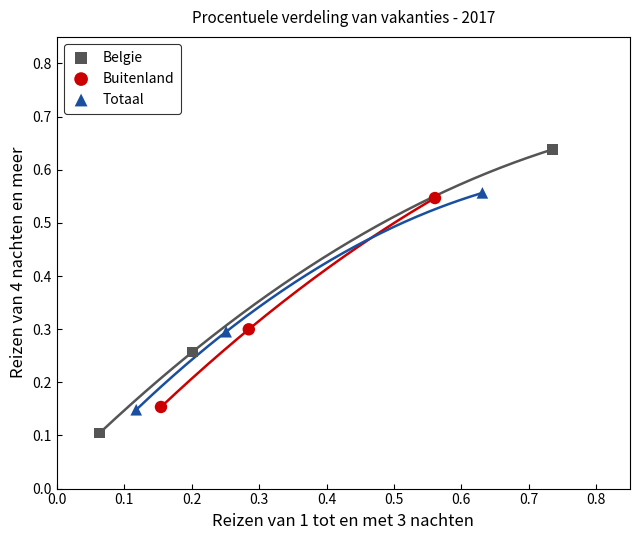

Which series reaches the minimum Y coordinate?

Belgie